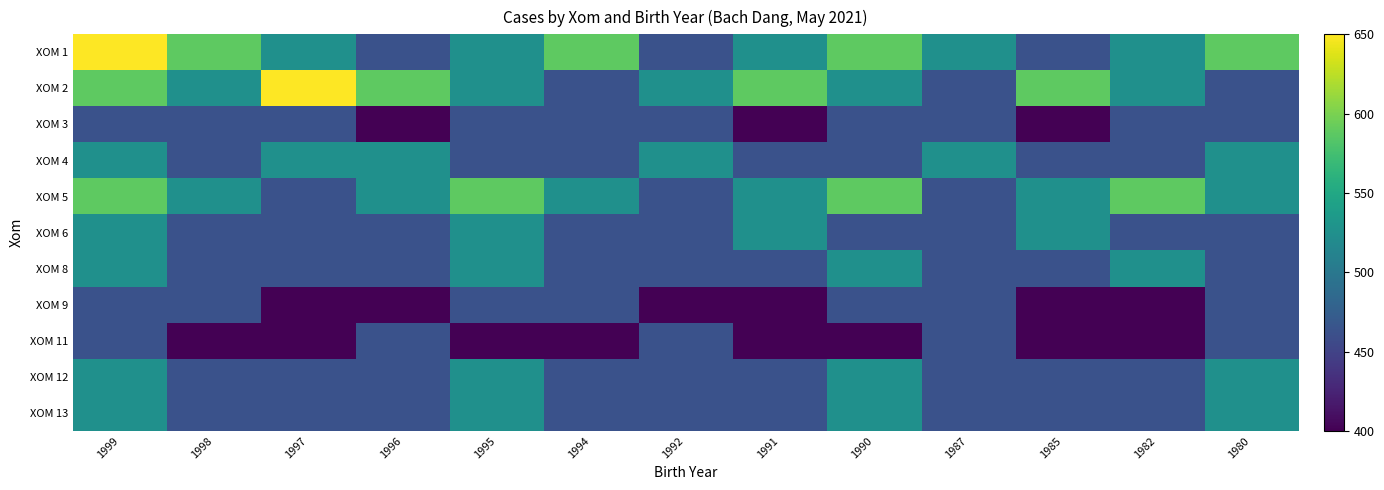

Reading left to right, what are all the values shown in this chart?

XOM 1: 1999=650.0	1998=587.5	1997=525.0	1996=462.5	1995=525.0	1994=587.5	1992=462.5	1991=525.0	1990=587.5	1987=525.0	1985=462.5	1982=525.0	1980=587.5
XOM 2: 1999=587.5	1998=525.0	1997=650.0	1996=587.5	1995=525.0	1994=462.5	1992=525.0	1991=587.5	1990=525.0	1987=462.5	1985=587.5	1982=525.0	1980=462.5
XOM 3: 1999=462.5	1998=462.5	1997=462.5	1996=400.0	1995=462.5	1994=462.5	1992=462.5	1991=400.0	1990=462.5	1987=462.5	1985=400.0	1982=462.5	1980=462.5
XOM 4: 1999=525.0	1998=462.5	1997=525.0	1996=525.0	1995=462.5	1994=462.5	1992=525.0	1991=462.5	1990=462.5	1987=525.0	1985=462.5	1982=462.5	1980=525.0
XOM 5: 1999=587.5	1998=525.0	1997=462.5	1996=525.0	1995=587.5	1994=525.0	1992=462.5	1991=525.0	1990=587.5	1987=462.5	1985=525.0	1982=587.5	1980=525.0
XOM 6: 1999=525.0	1998=462.5	1997=462.5	1996=462.5	1995=525.0	1994=462.5	1992=462.5	1991=525.0	1990=462.5	1987=462.5	1985=525.0	1982=462.5	1980=462.5
XOM 8: 1999=525.0	1998=462.5	1997=462.5	1996=462.5	1995=525.0	1994=462.5	1992=462.5	1991=462.5	1990=525.0	1987=462.5	1985=462.5	1982=525.0	1980=462.5
XOM 9: 1999=462.5	1998=462.5	1997=400.0	1996=400.0	1995=462.5	1994=462.5	1992=400.0	1991=400.0	1990=462.5	1987=462.5	1985=400.0	1982=400.0	1980=462.5
XOM 11: 1999=462.5	1998=400.0	1997=400.0	1996=462.5	1995=400.0	1994=400.0	1992=462.5	1991=400.0	1990=400.0	1987=462.5	1985=400.0	1982=400.0	1980=462.5
XOM 12: 1999=525.0	1998=462.5	1997=462.5	1996=462.5	1995=525.0	1994=462.5	1992=462.5	1991=462.5	1990=525.0	1987=462.5	1985=462.5	1982=462.5	1980=525.0
XOM 13: 1999=525.0	1998=462.5	1997=462.5	1996=462.5	1995=525.0	1994=462.5	1992=462.5	1991=462.5	1990=525.0	1987=462.5	1985=462.5	1982=462.5	1980=525.0